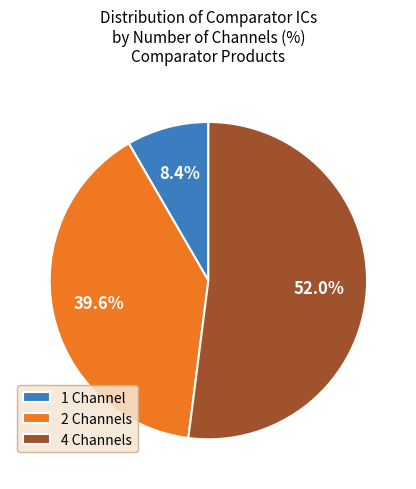

How many slices are in this pie chart?

3